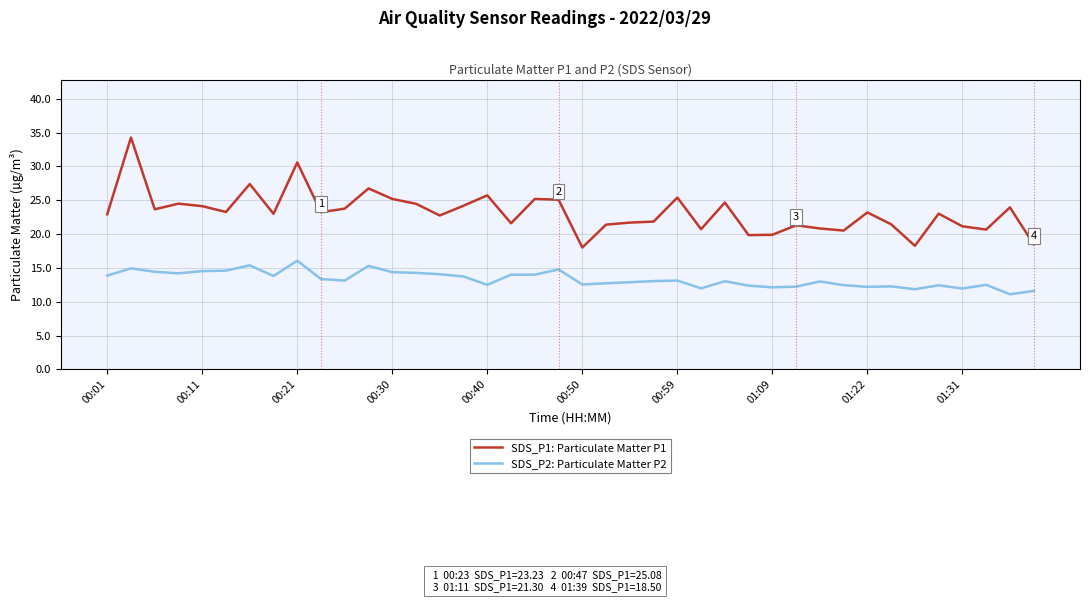

What is the lowest value of the SDS_P2: Particulate Matter P2 series?

11.1